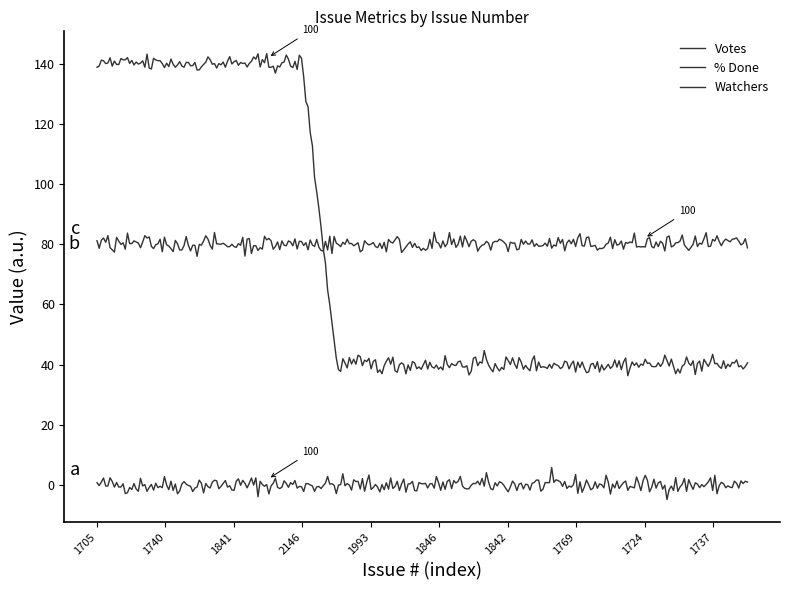

Does the chart have visible grid lines?

No